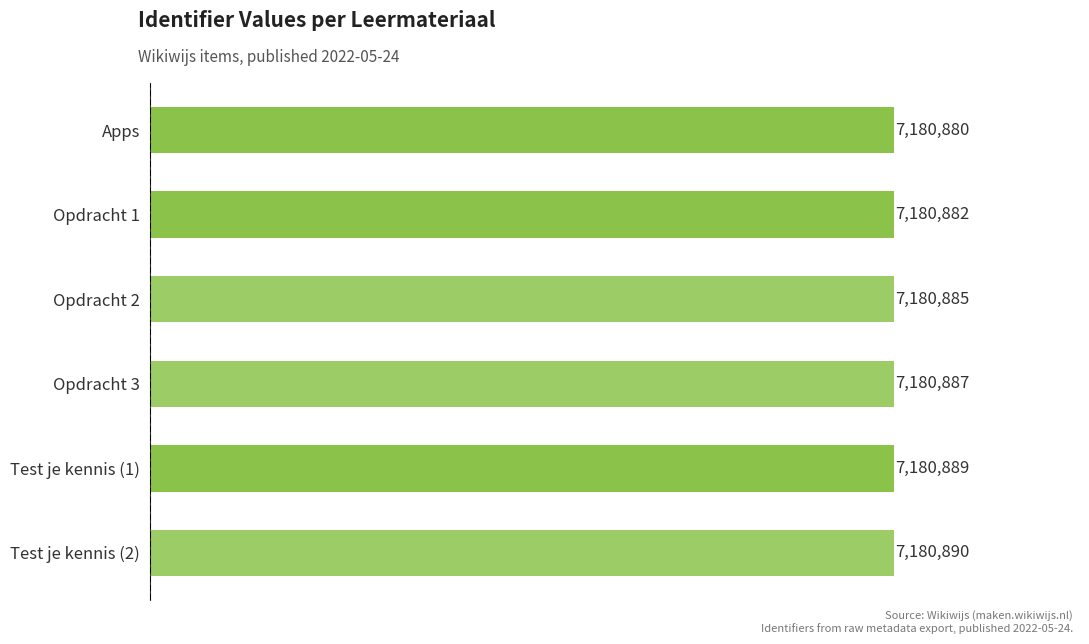

What is the label of the 1st bar from the top?

Apps